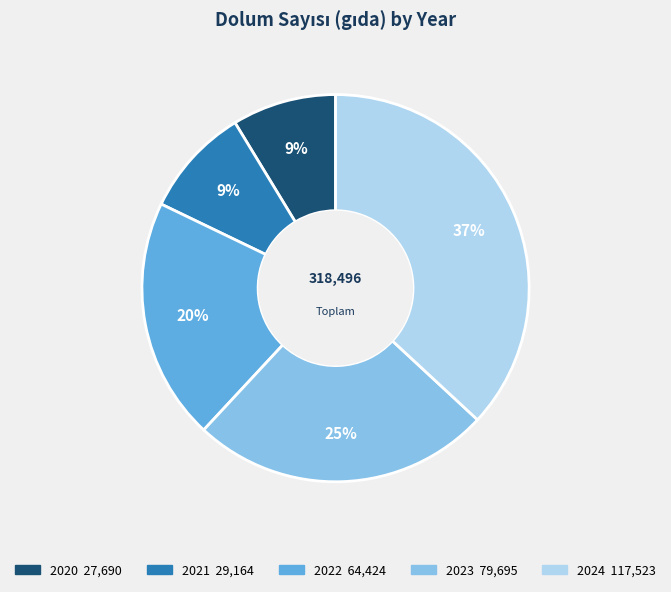

Which slice is the largest?

2024